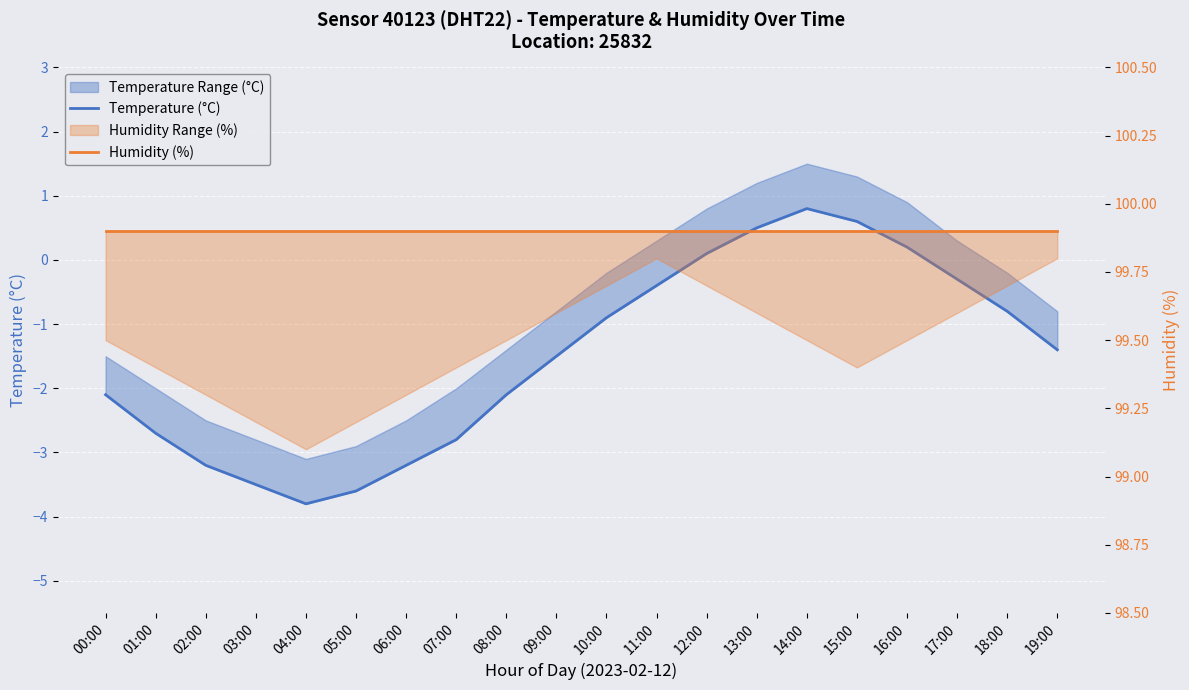

The value of Humidity (%) at 01:00 is 99.9. True or false?

True